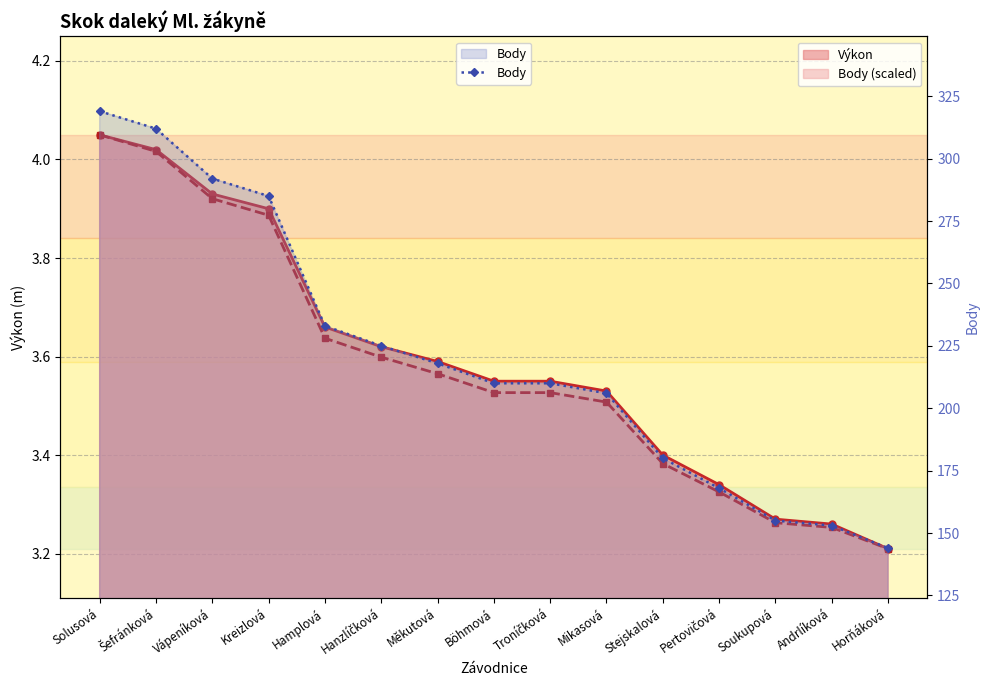

What is the label of the 11th point from the right?

Hamplová